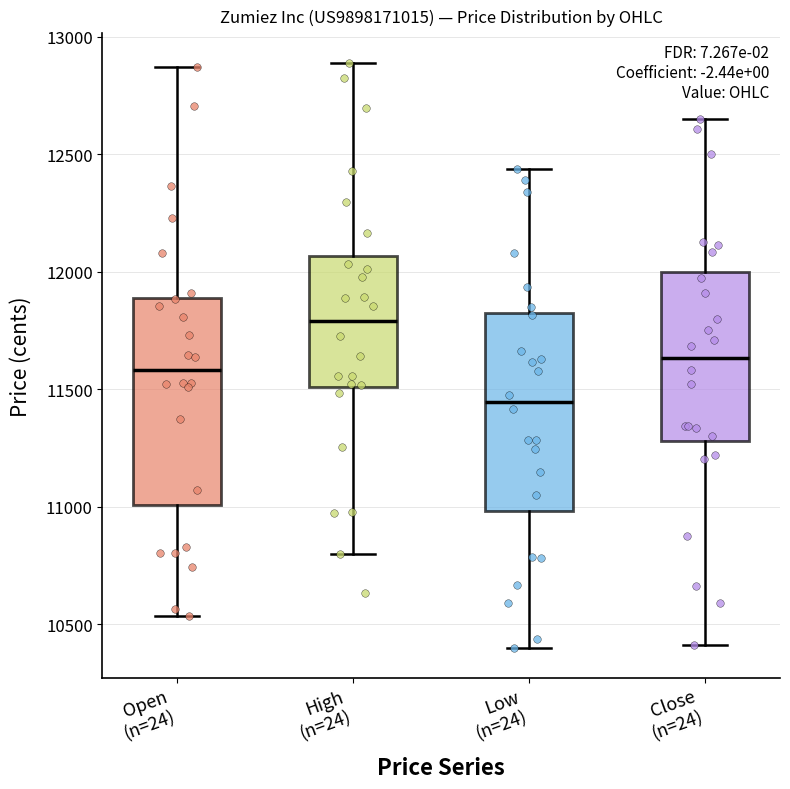

Which box's median line is the highest?

High (n=24)